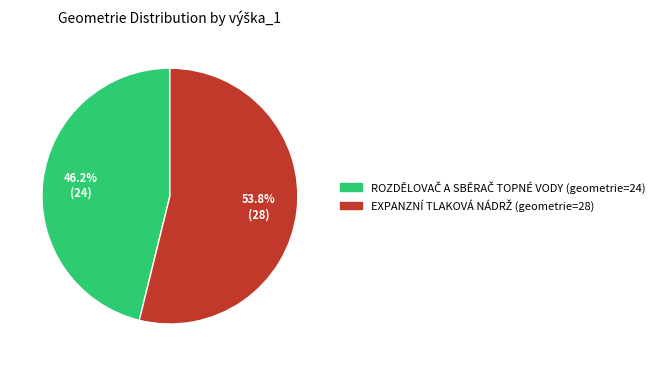

Count the number of slices in the pie.

2